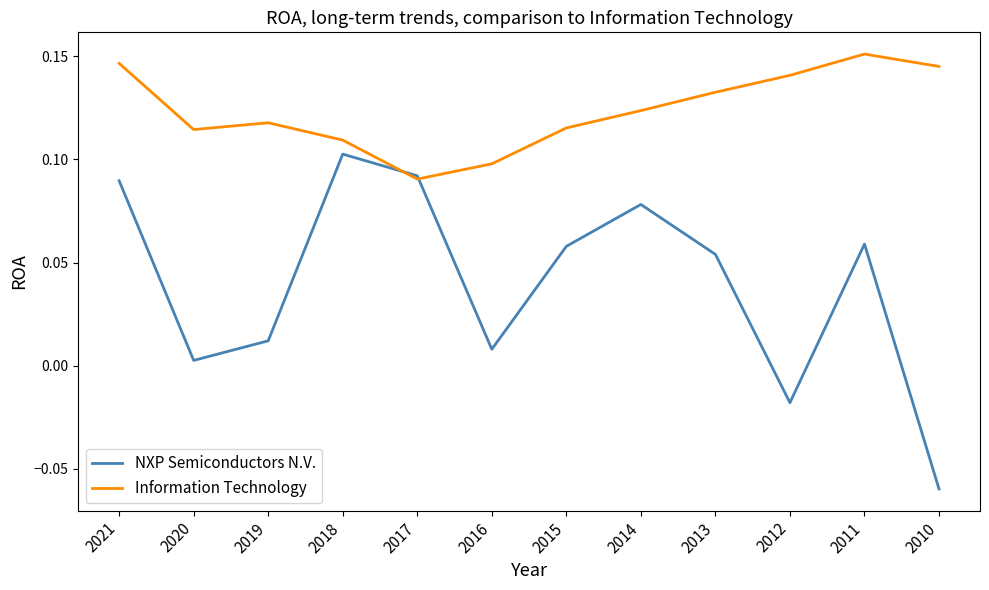

At which category does Information Technology reach its first local valley?

2020